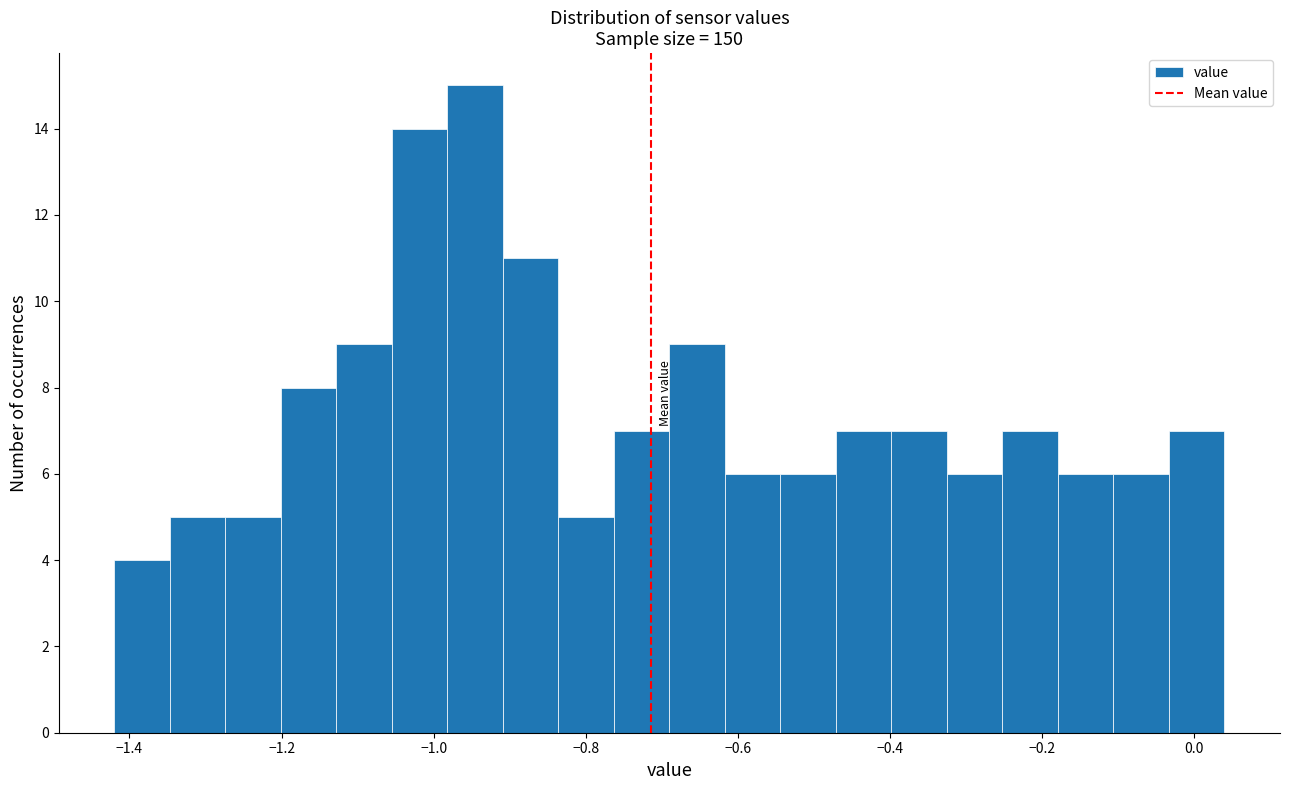

Read against the x-axis, roughly where is the centre of the tallest bar?

-0.94